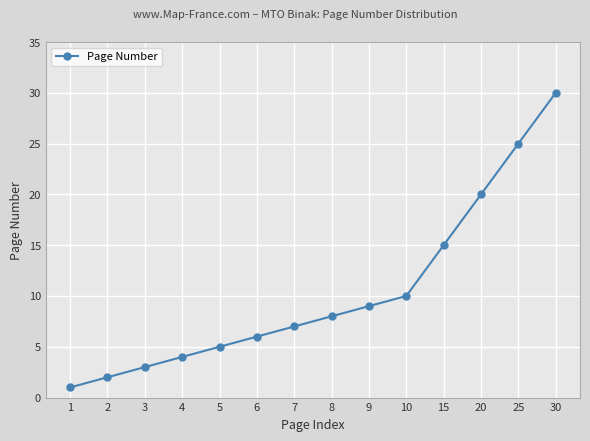

List the labels in order of value, largest first.

30, 25, 20, 15, 10, 9, 8, 7, 6, 5, 4, 3, 2, 1